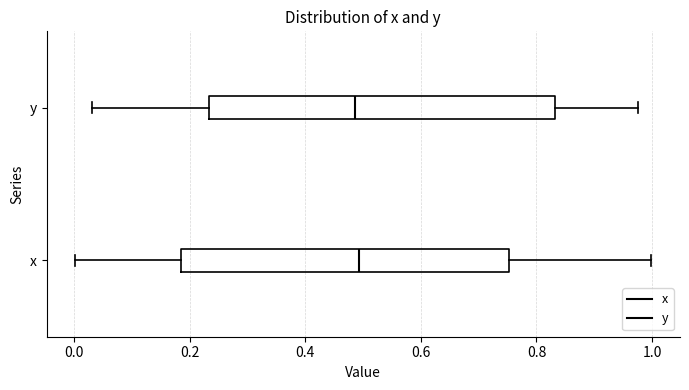

Reading bottom to top, transcribe this box plot: for each box, give where its median line is, the range the box spans, and where its two whiskers end, as read against the x-axis. The values are not printed on the chart, so give them approximately, as read against the axis.

x: median 0.50, box 0.18 to 0.76, whiskers 0.00 to 1.00
y: median 0.48, box 0.24 to 0.84, whiskers 0.04 to 0.98